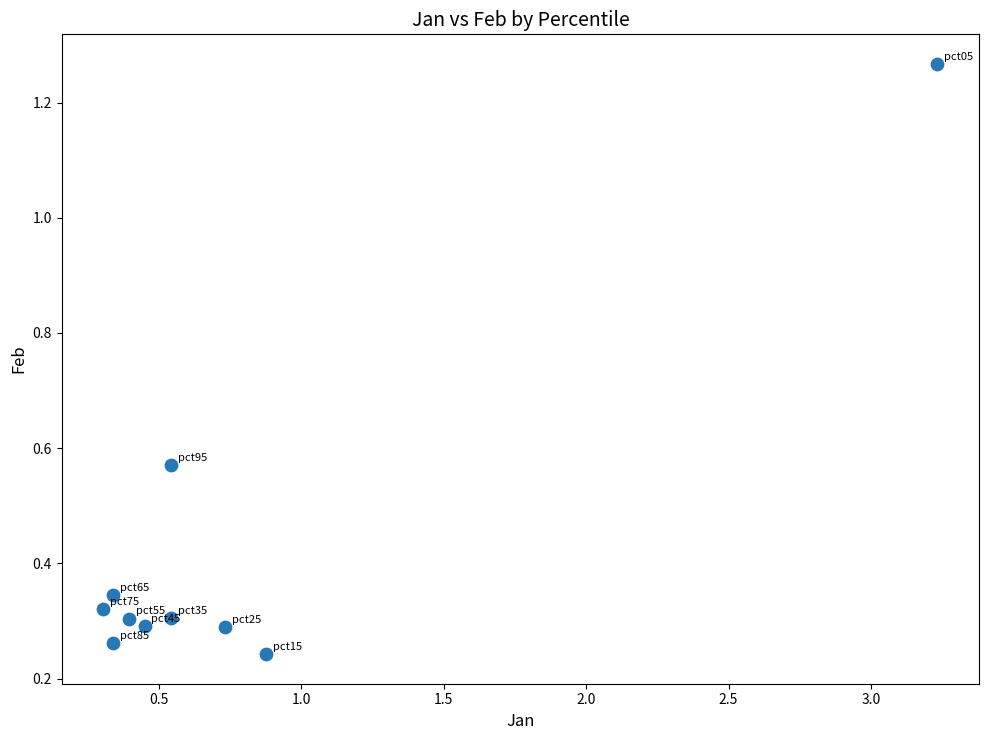

What is the average Y value?

0.4